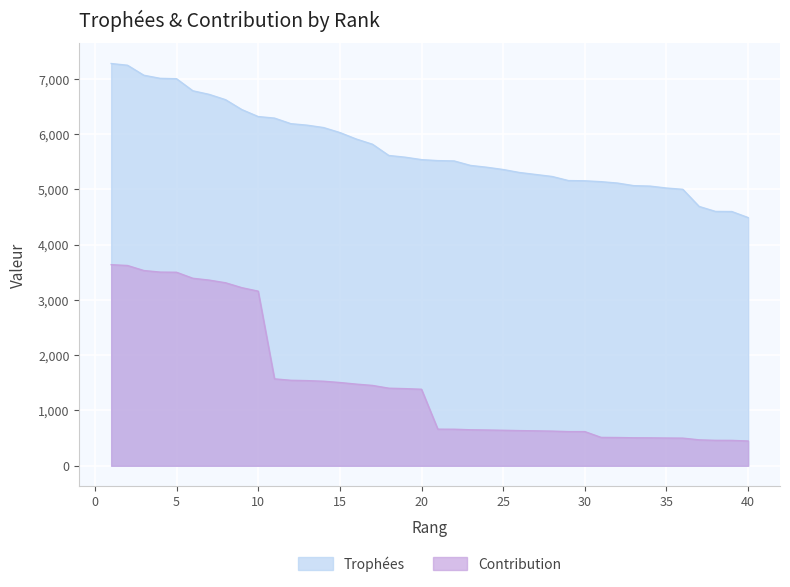

True or false: Contribution and Trophées cross at least once.

False